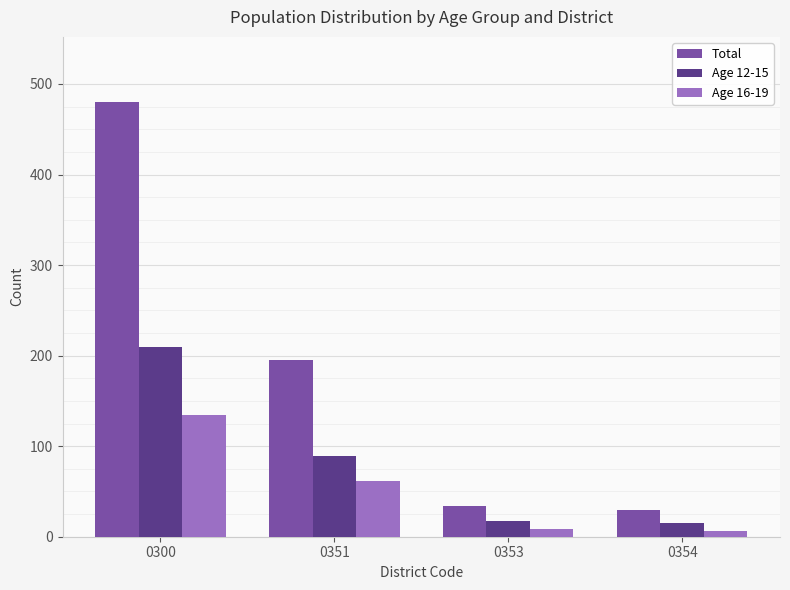

The Age 16-19 series shows 8 at 0353. True or false?

True